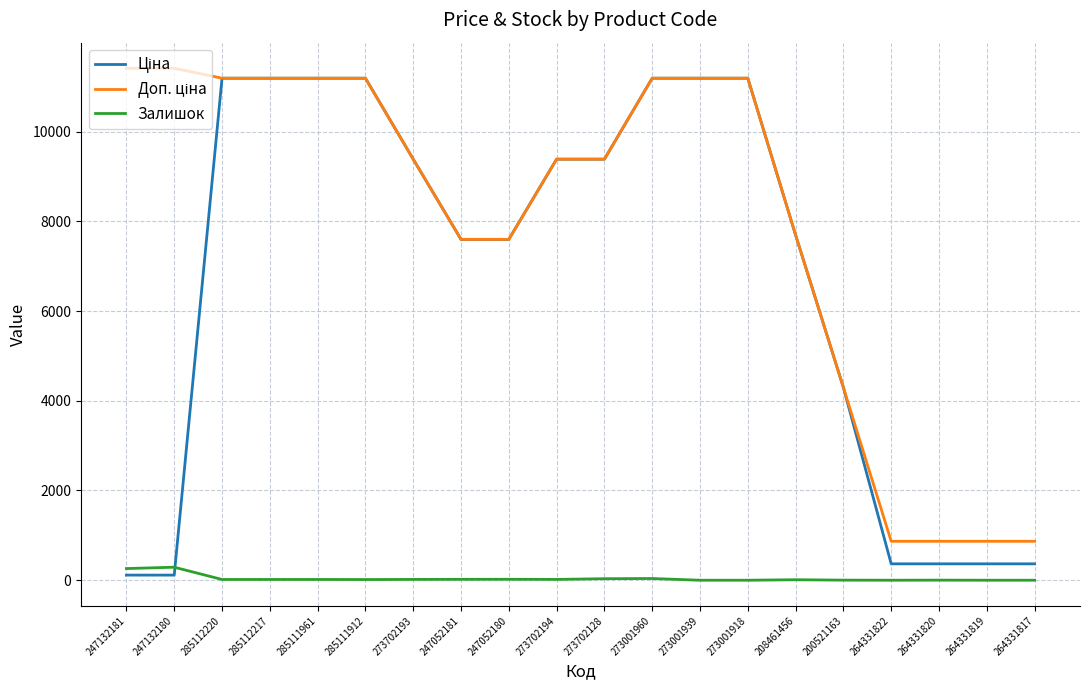

What is the maximum value shown in the chart?

11410.0